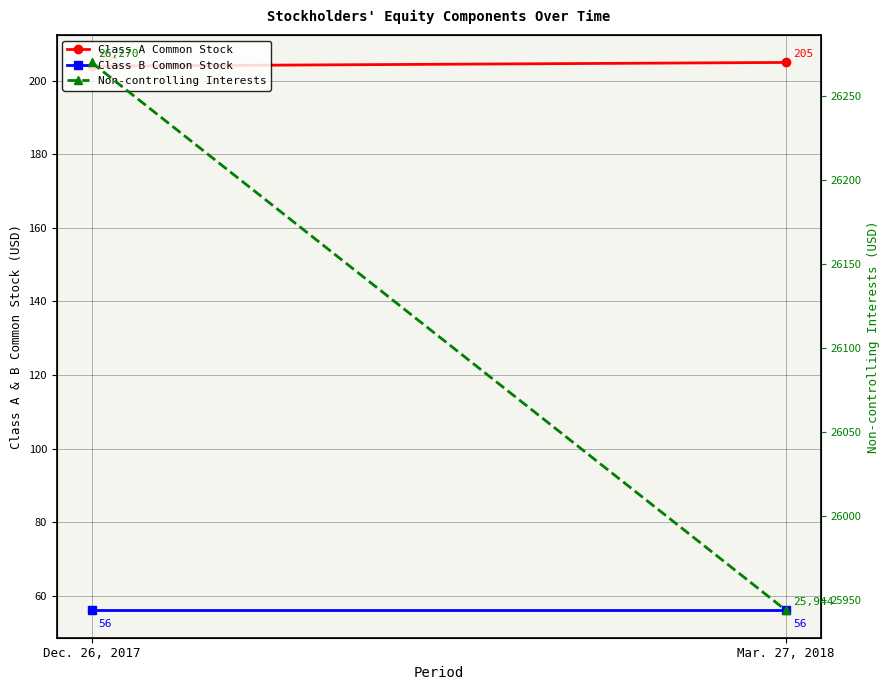

Which series has the largest range (max minus min)?

Non-controlling Interests